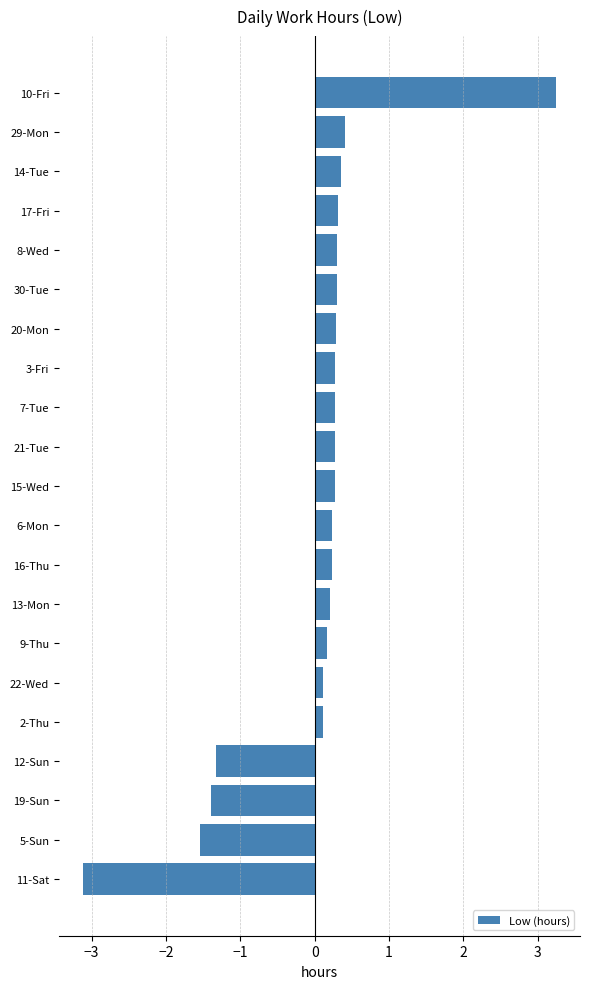

What is the difference between the second highest and minimum values?

3.5